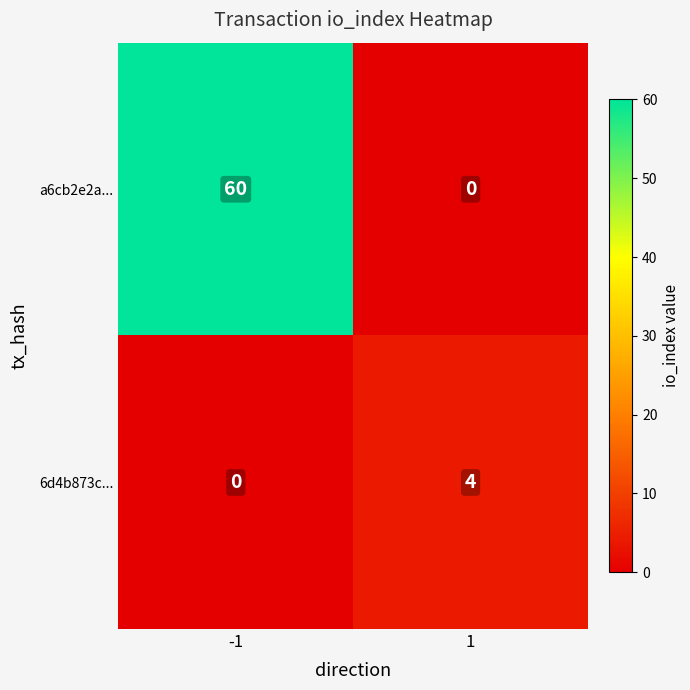

What is the average value of the a6cb2e2a... series?

30